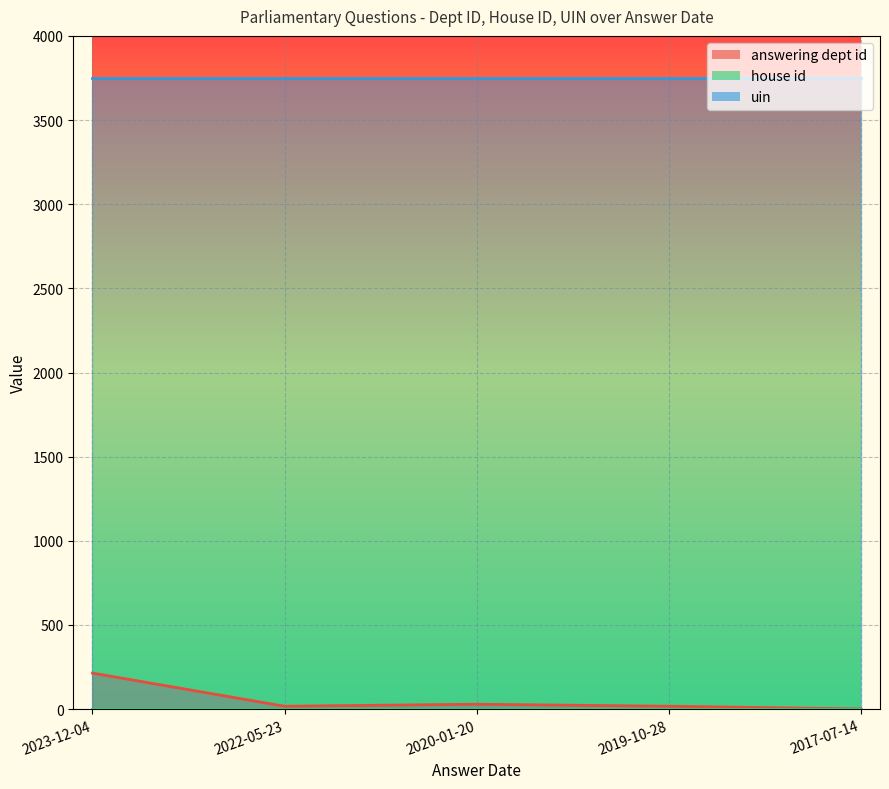

What is the total value across all series at 2017-07-14?

3750